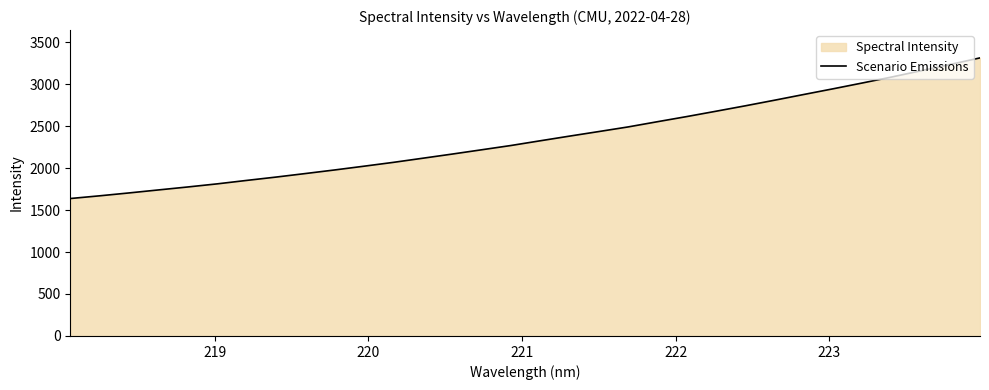

What is the difference between the second highest and second lowest values?

1565.6